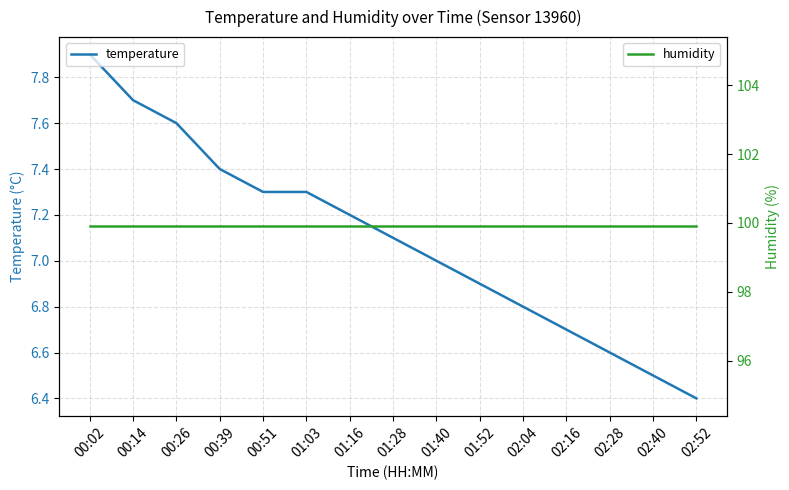

List the labels in order of temperature value, smallest first.

02:52, 02:40, 02:28, 02:16, 02:04, 01:52, 01:40, 01:28, 01:16, 00:51, 01:03, 00:39, 00:26, 00:14, 00:02